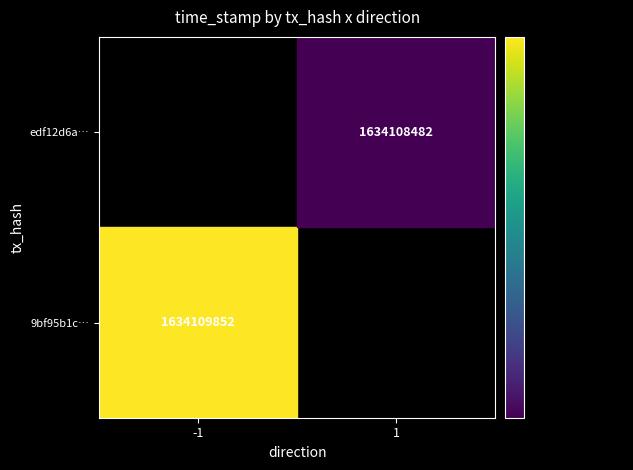

Which series has the widest spread of values?

9bf95b1ce6fffbf2105c32e8997ac5311d59137